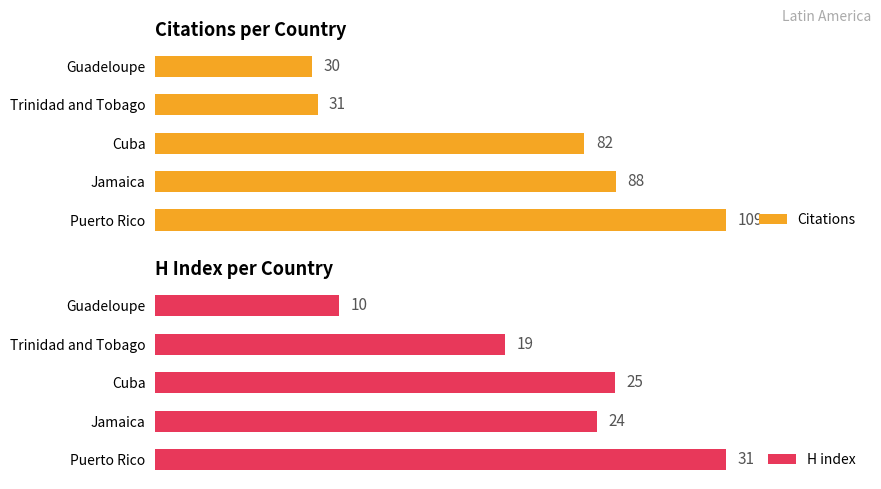

Which series has the widest spread of values?

Citations